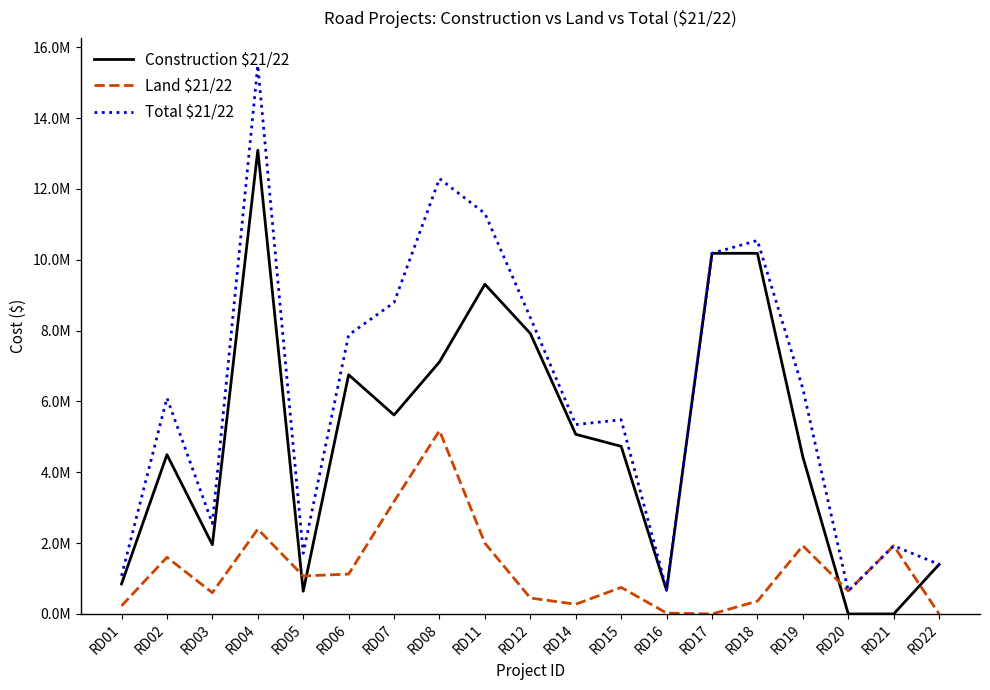

At which category does Construction $21/22 reach its first local valley?

RD03